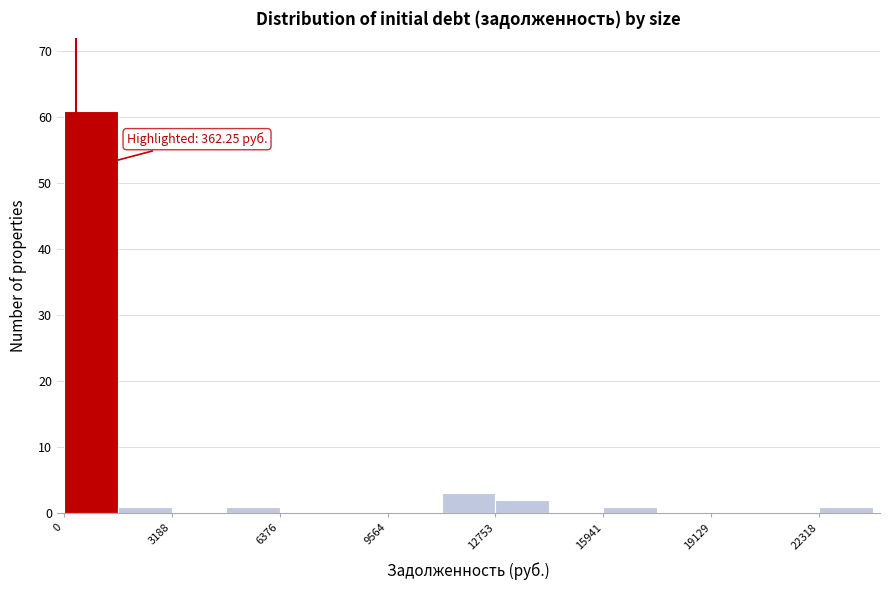

Read against the x-axis, roughly where is the centre of the tallest bar?

1000